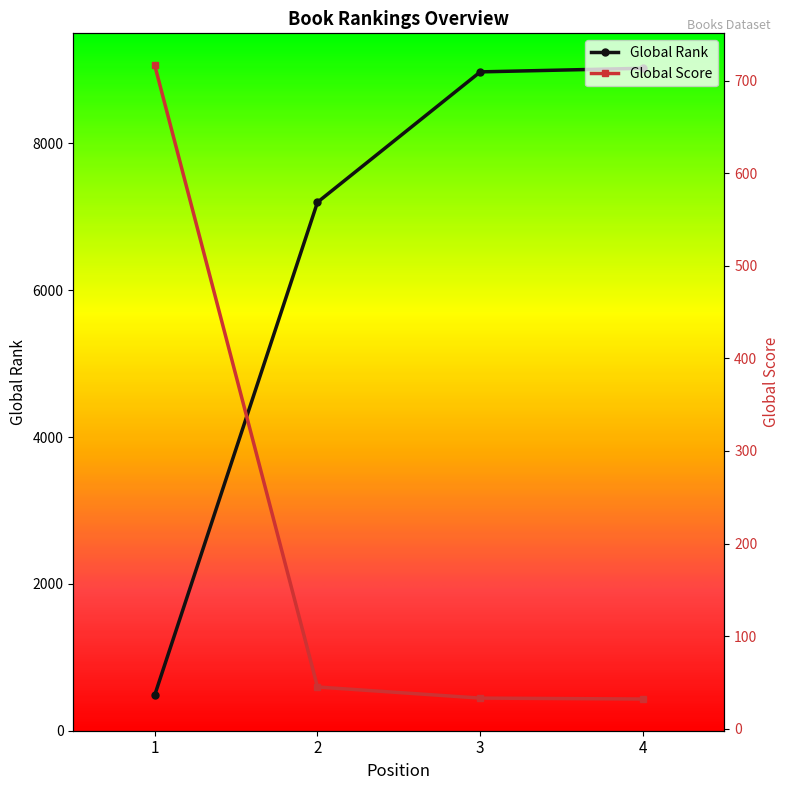

True or false: Global Rank has more than 0 interior local peaks.

False